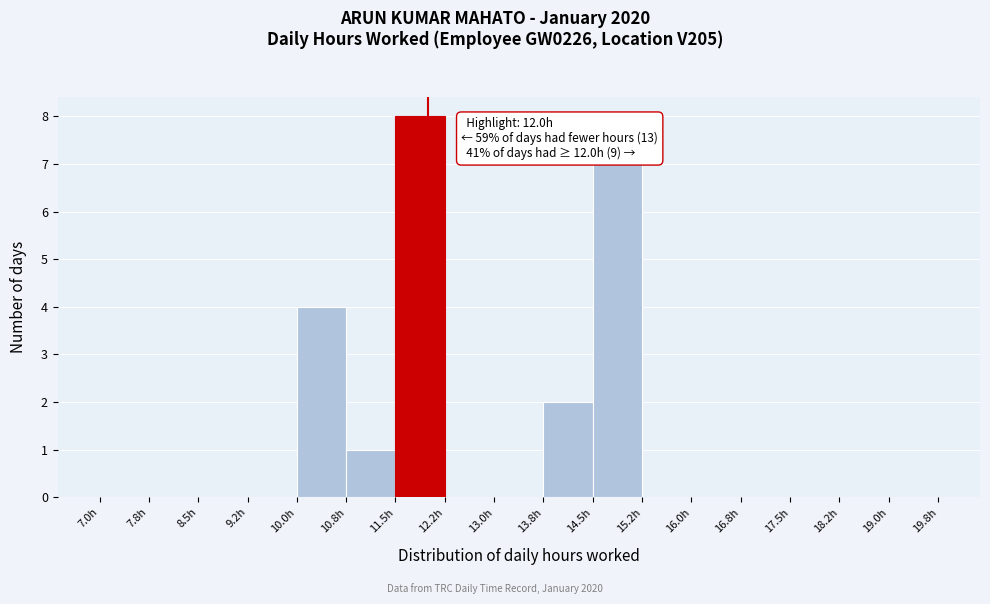

Over which range of the x-axis is the bar tallest?

11.50 to 12.25